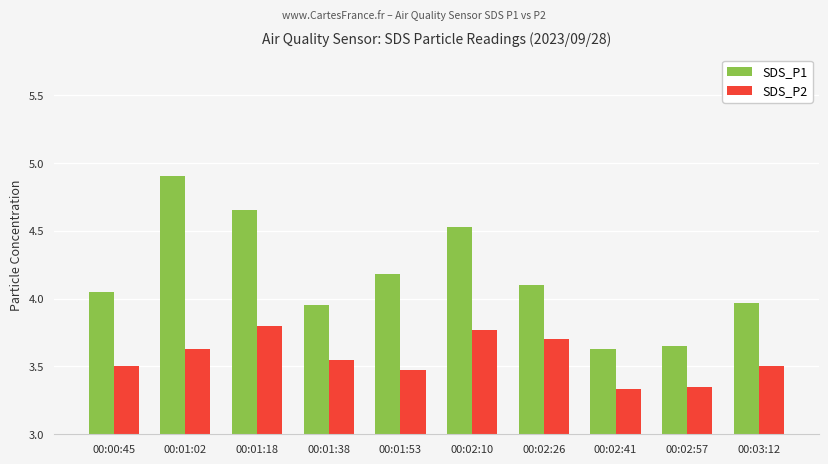

What is the difference between the highest and lowest values at 00:03:12?

0.5